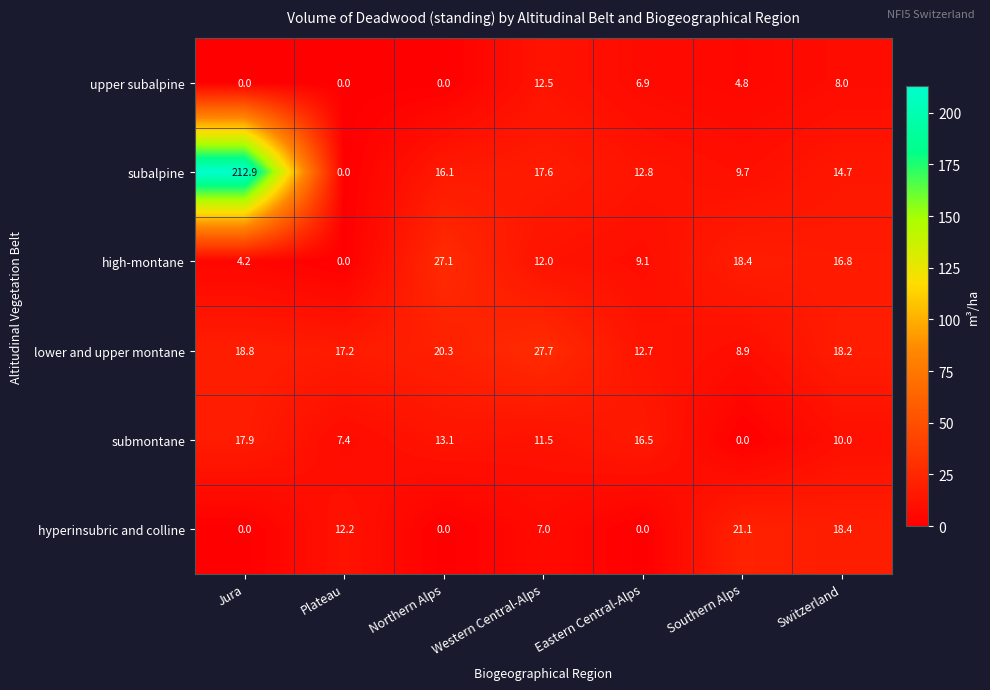

What is the approximate value of subalpine at Jura?

212.9